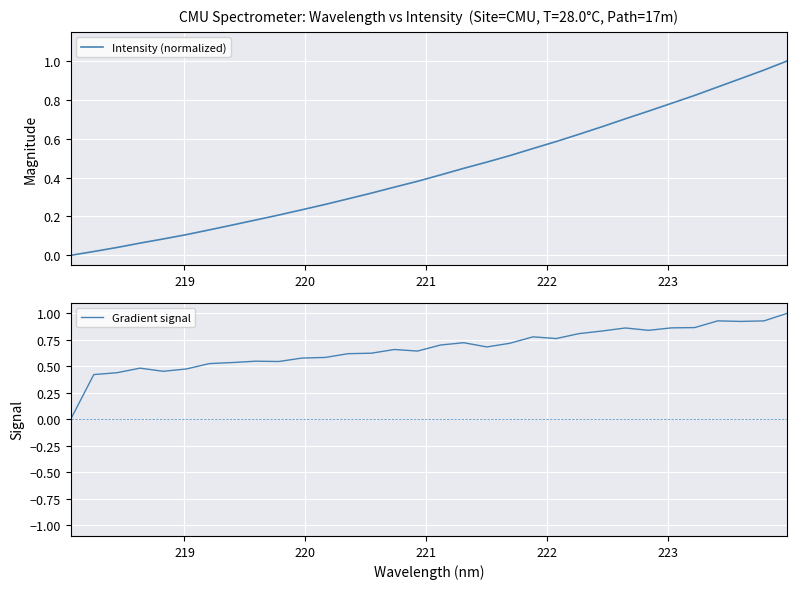

Is this an area chart (filled region under the line)?

No